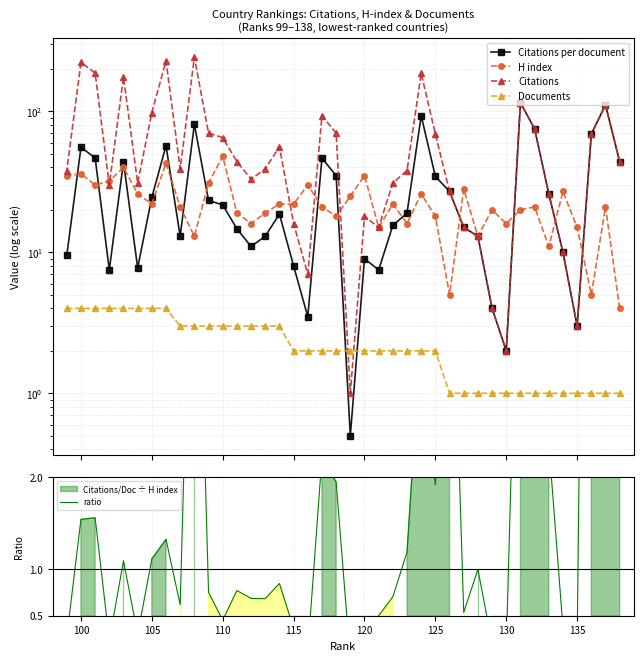

What are all the series names shown in the legend?

Citations per document, H index, Citations, Documents, ratio